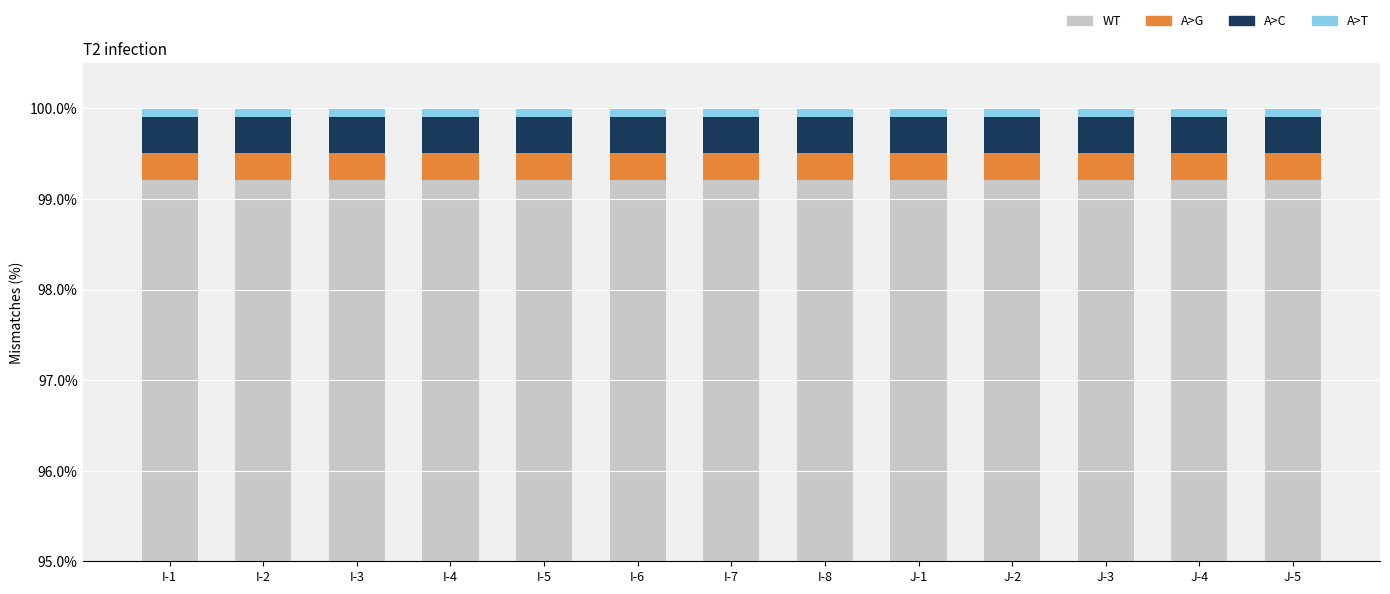

The A>T series shows 0.0 at I-1. True or false?

False